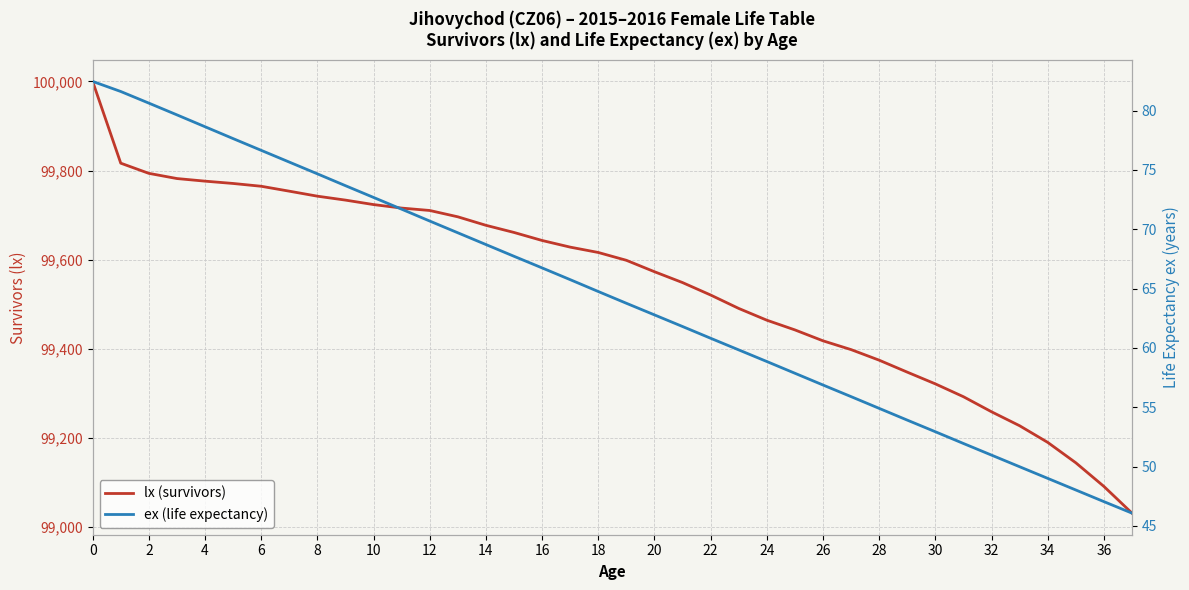

At how many categories does at least one series exceed 95013?

38